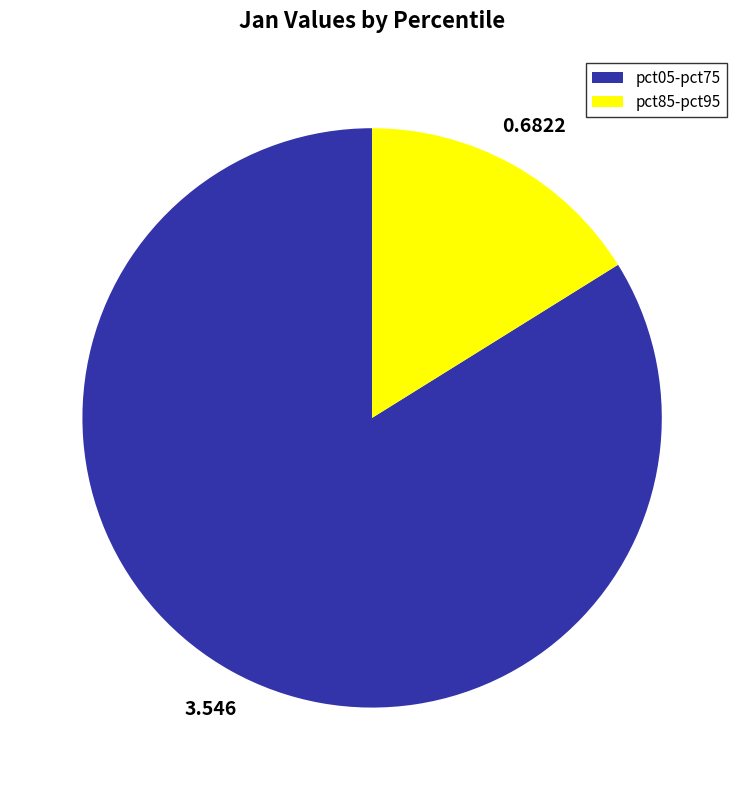

What is the smallest slice in the pie chart?

pct85-pct95